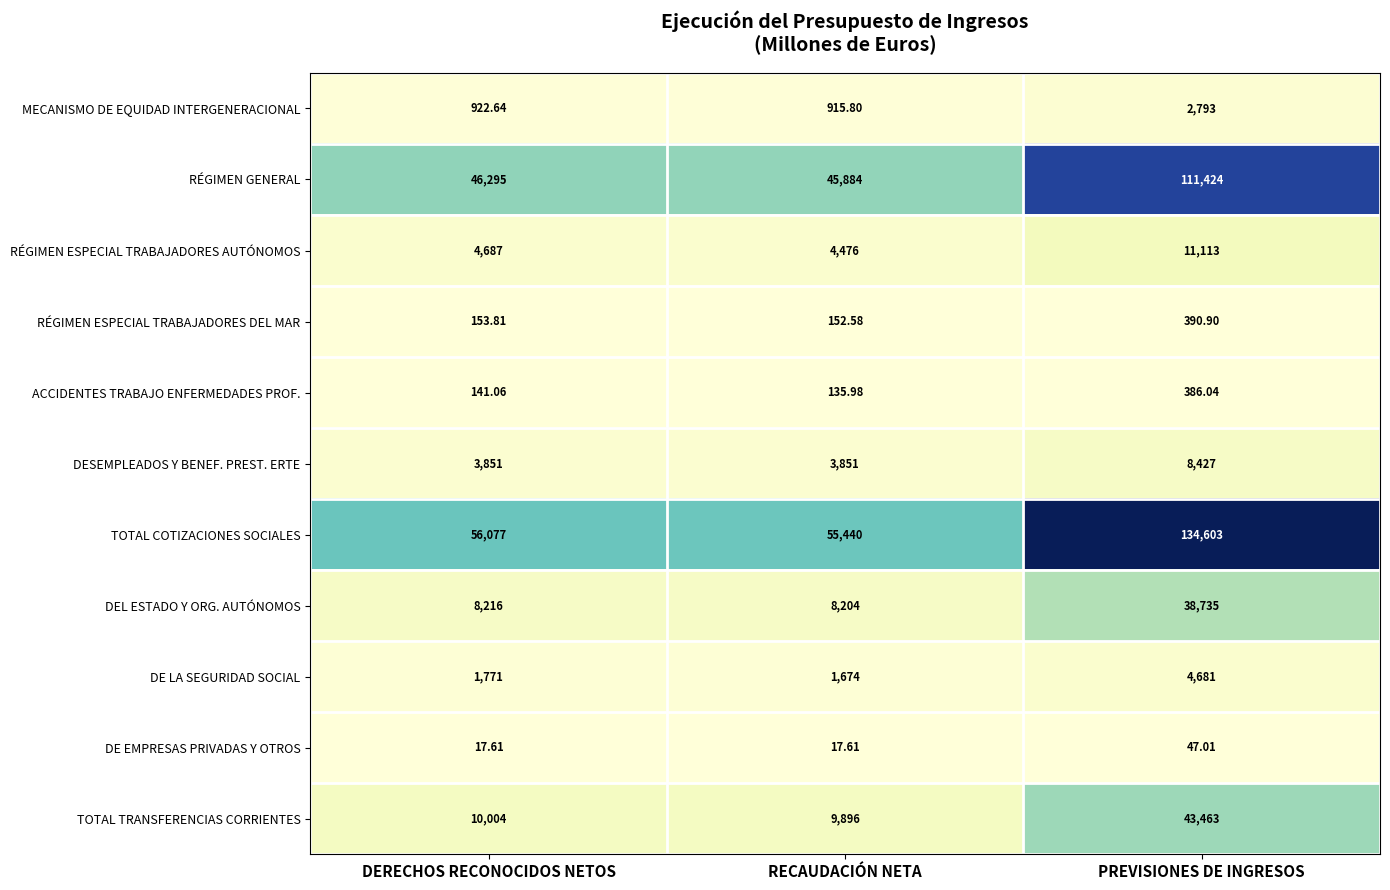

Which category has the highest value across all series?

PREVISIONES DE INGRESOS